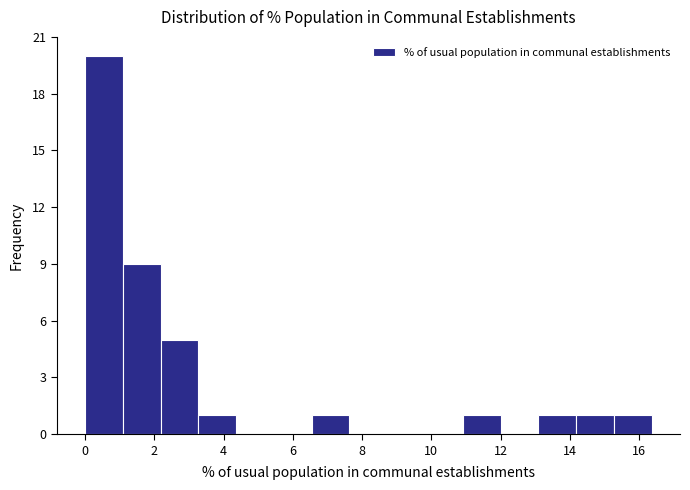

Reading left to right, list every bar in this chart as the range it spans on the x-axis followed by its height. Neither the bar edges nor the heights are printed on the chart, so give them approximately, as read against the axes.

0.0 to 1.0: 20
1.0 to 2.2: 9
2.2 to 3.2: 5
3.2 to 4.4: 1
4.4 to 5.4: 0
5.4 to 6.6: 0
6.6 to 7.6: 1
7.6 to 8.8: 0
8.8 to 9.8: 0
9.8 to 11.0: 0
11.0 to 12.0: 1
12.0 to 13.0: 0
13.0 to 14.2: 1
14.2 to 15.2: 1
15.2 to 16.4: 1